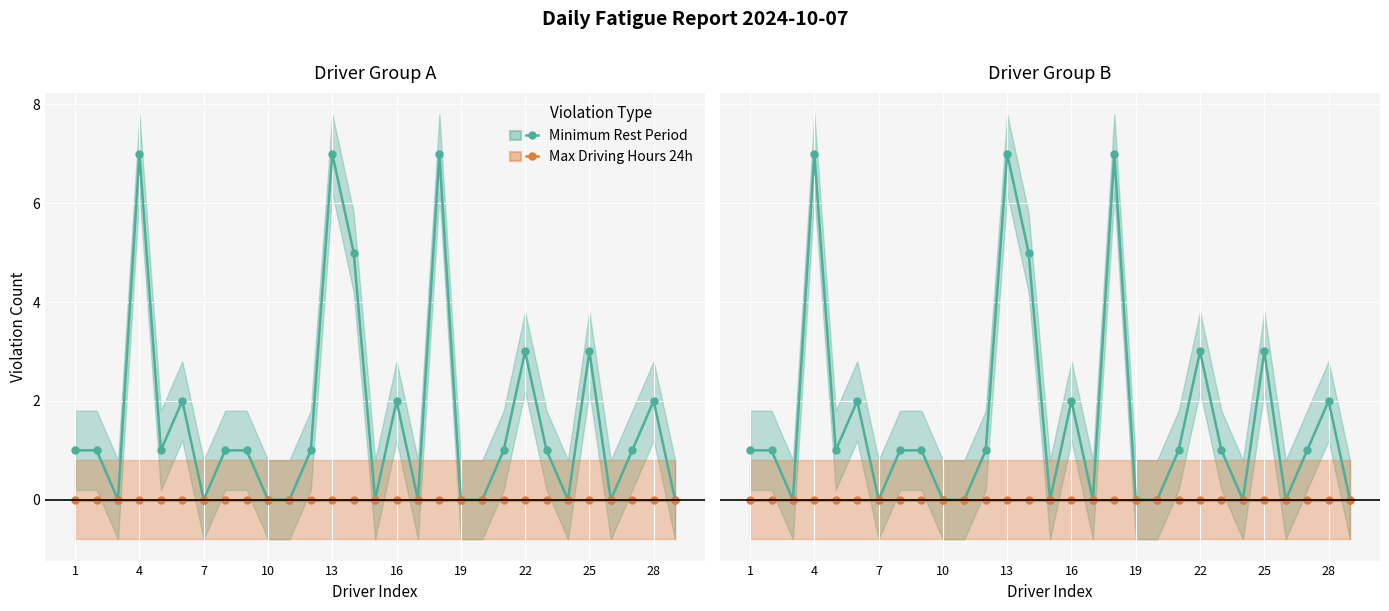

Is the value of Max Driving Hours 24h at 16 greater than the value of Minimum Rest Period at 27?

No